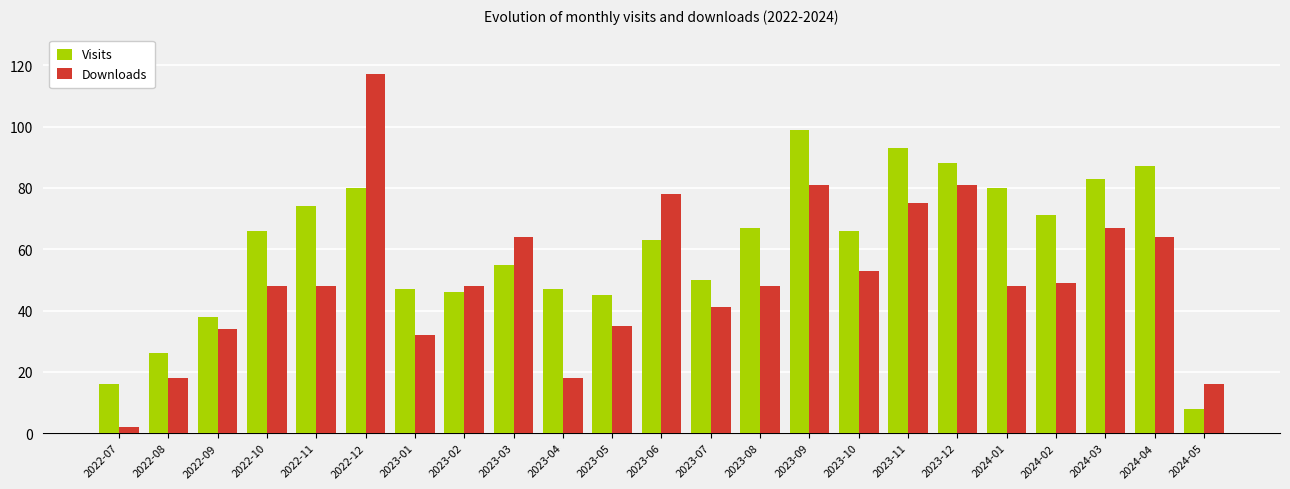

How many groups of bars are there?

23